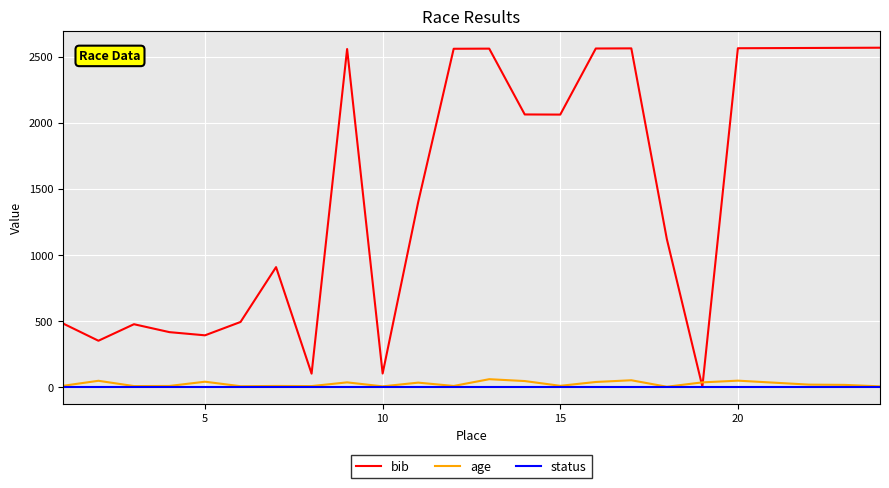

Which series has the largest range (max minus min)?

bib